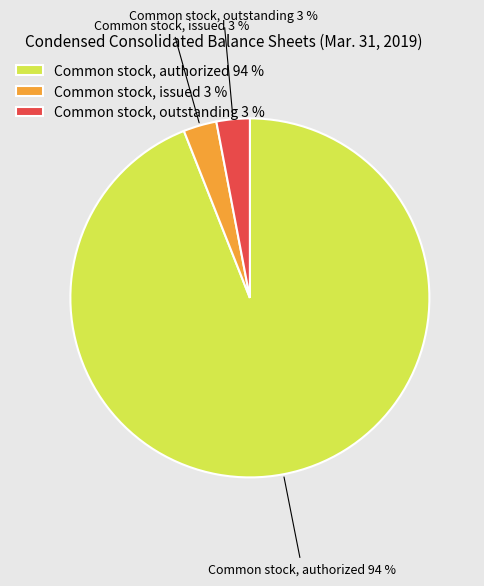

Is there a majority slice in this chart?

Yes